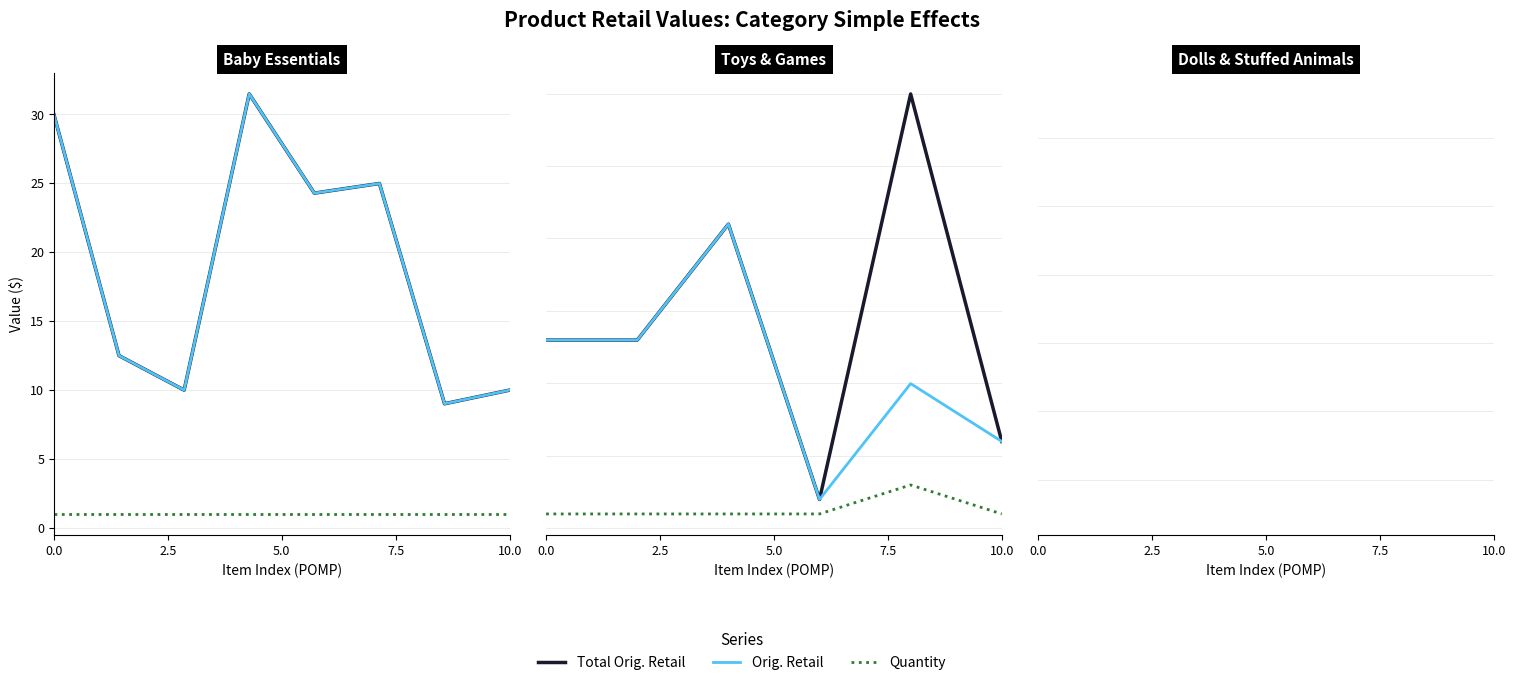

What is the label of the 5th point from the left?

10.0